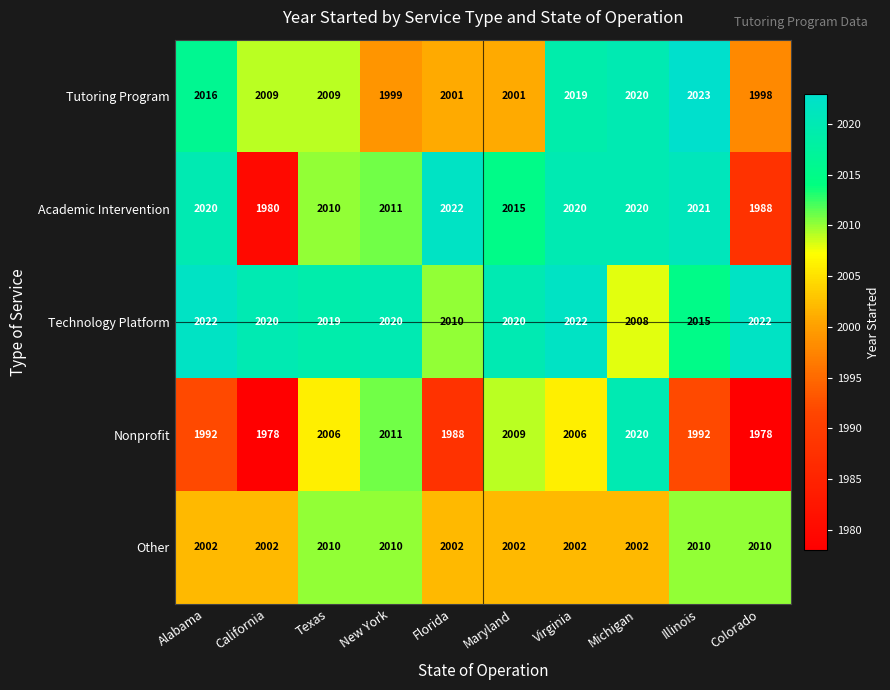

What is the total value across all series at Florida?

10023